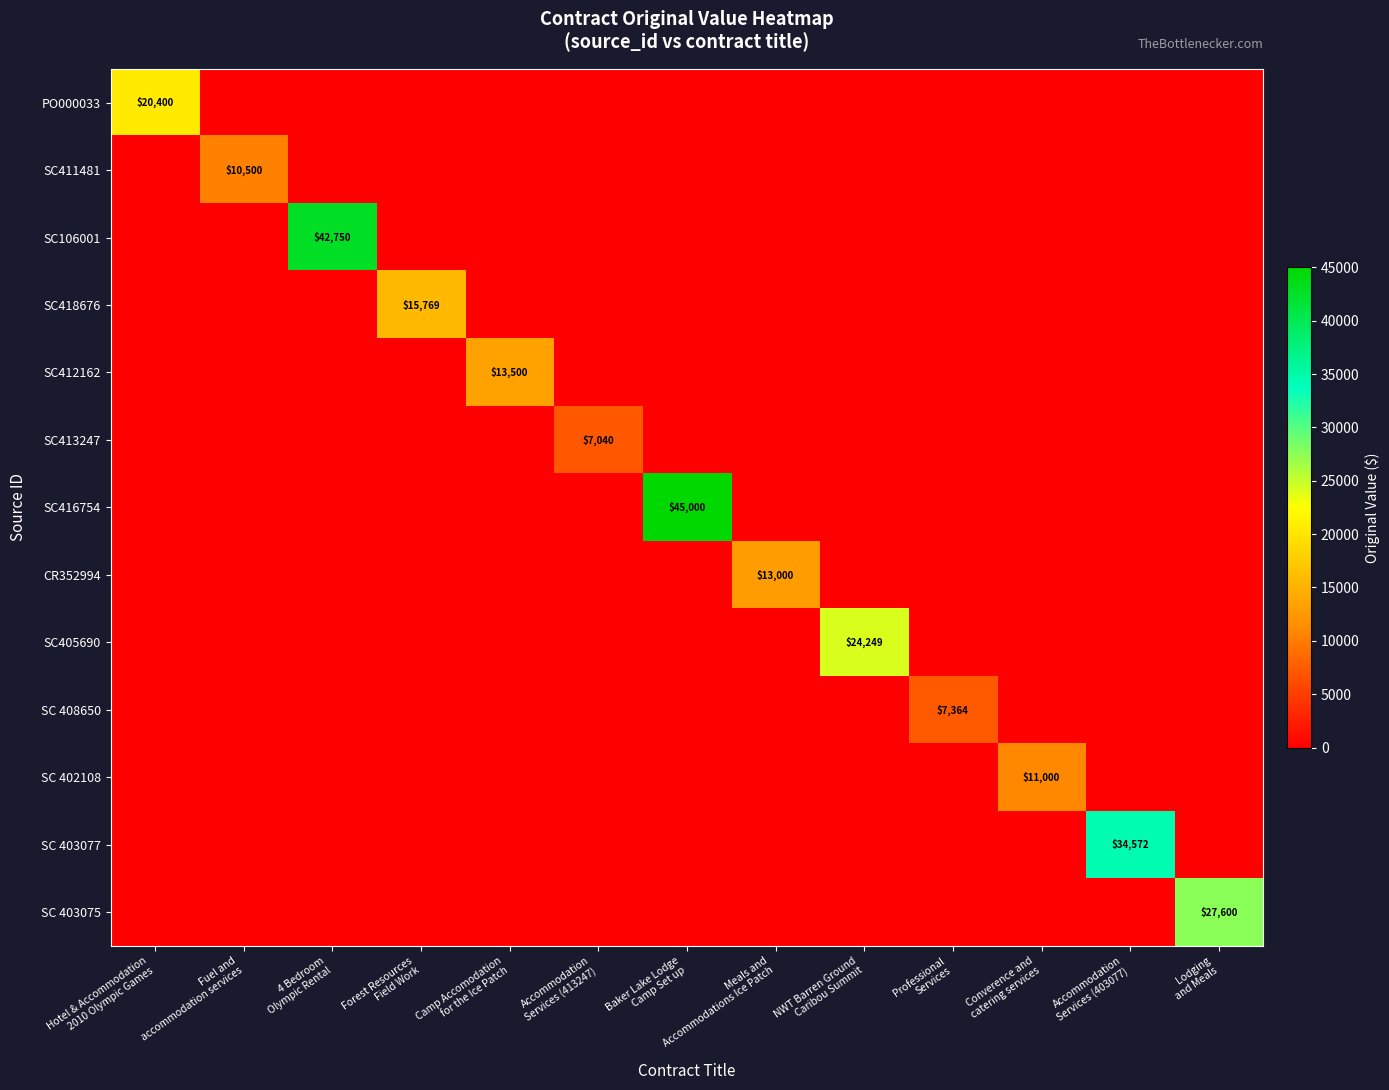

What is the sum of the SC412162 values at Camp Accomodation for the Ice Patch and Baker Lake Lodge Camp Set up?

13500.0